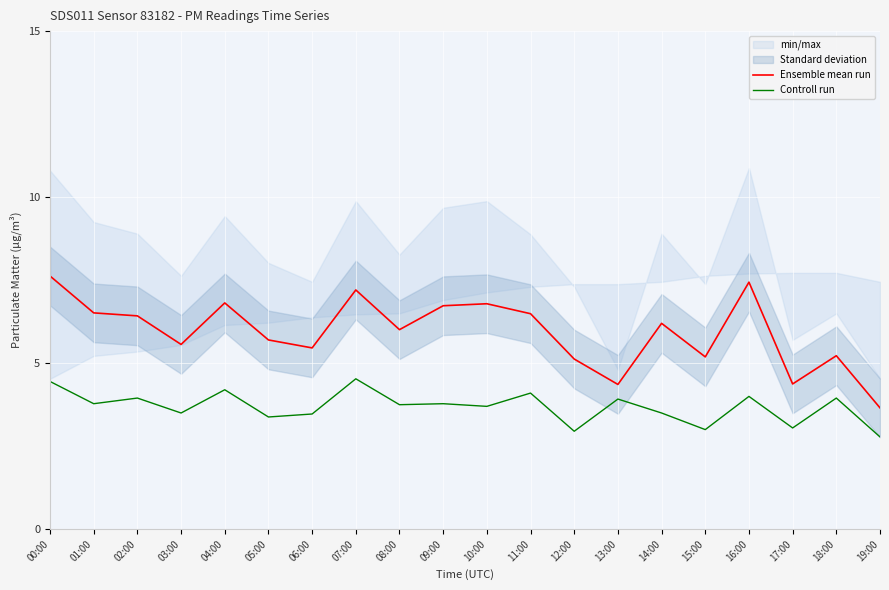

How many interior local peaks does the Controll run series have?

8